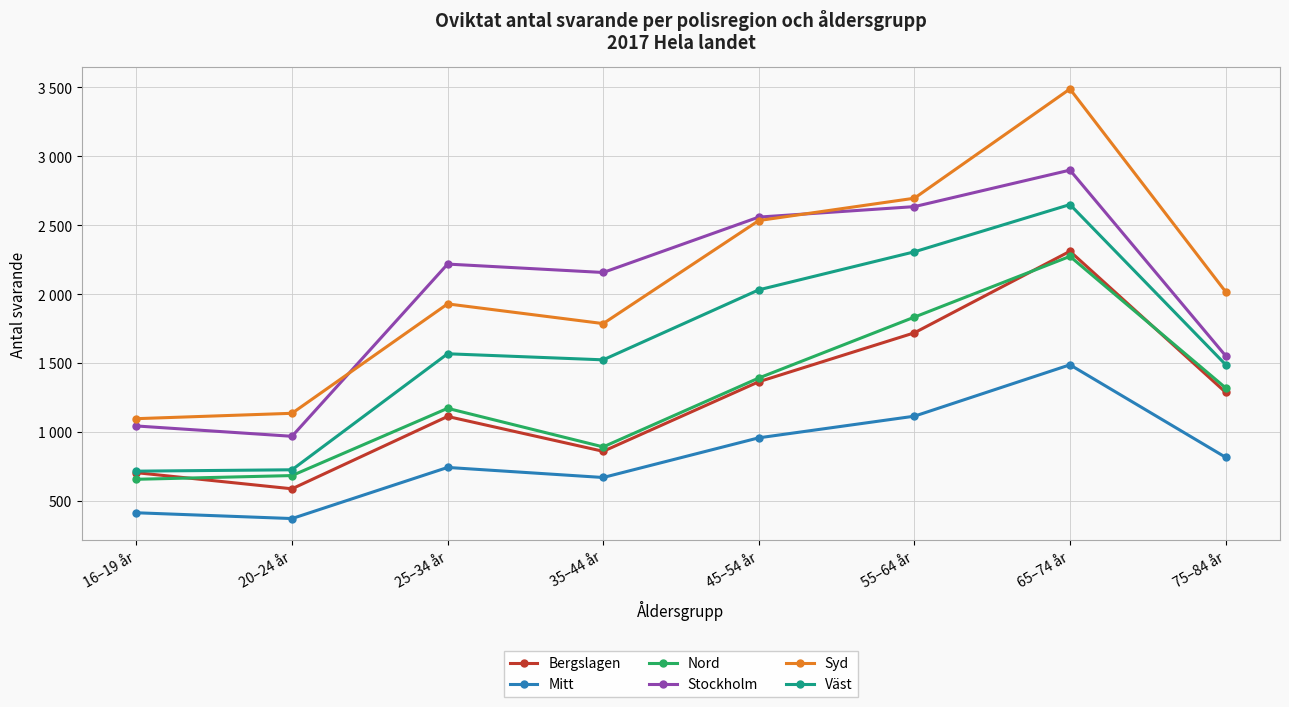

How many data points in Stockholm are less than 2218?

4